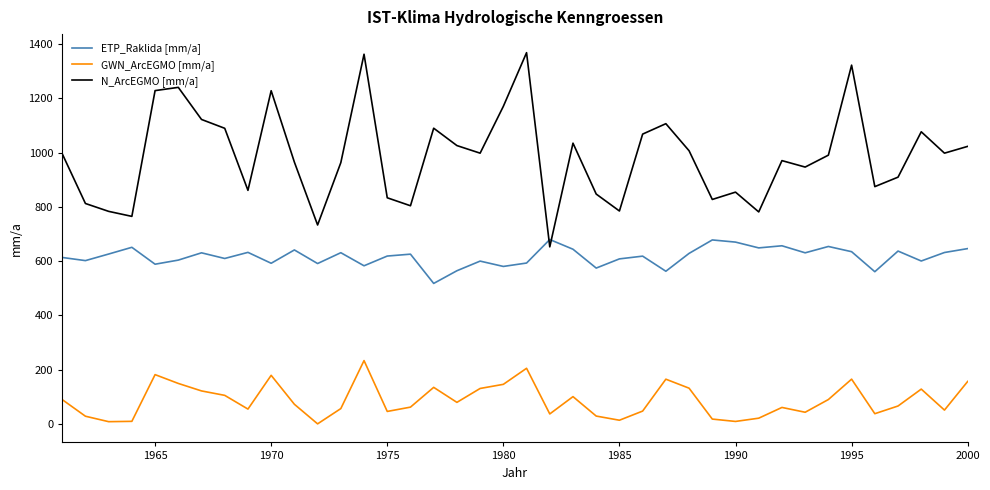

What is the difference between the maximum and minimum values in the N_ArcEGMO [mm/a] series?

716.2